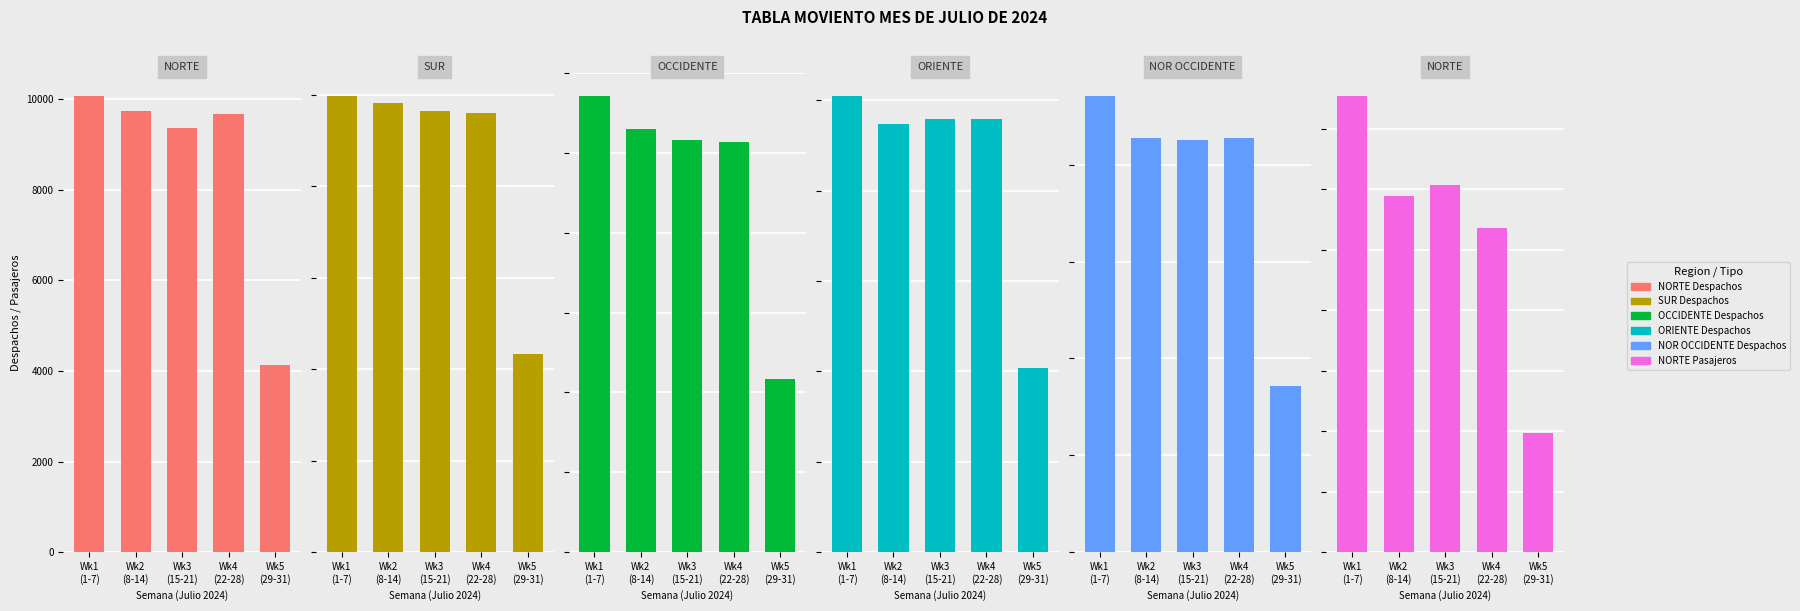

Which category has the highest value in the NORTE Despachos series?

Wk1
(1-7)